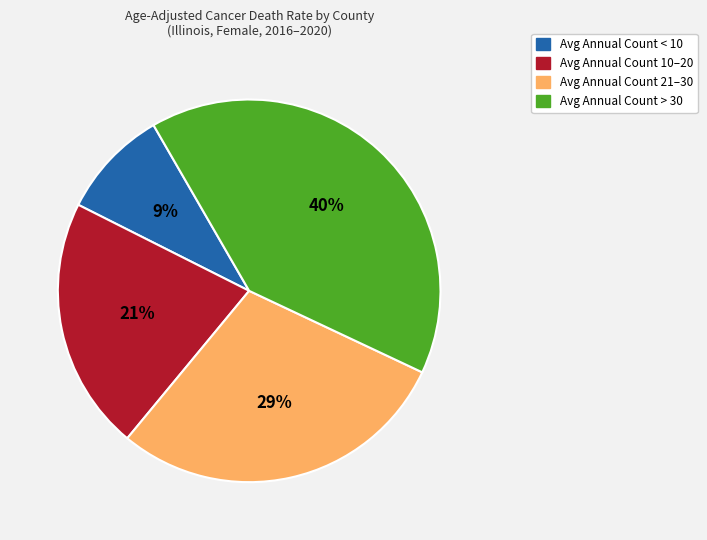

Rank the categories by value from highest to lowest.

Avg Annual Count > 30, Avg Annual Count 21–30, Avg Annual Count 10–20, Avg Annual Count < 10